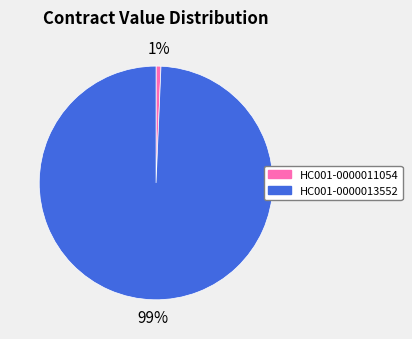

To the nearest percent, what portion does HC001-0000013552 represent?

99%